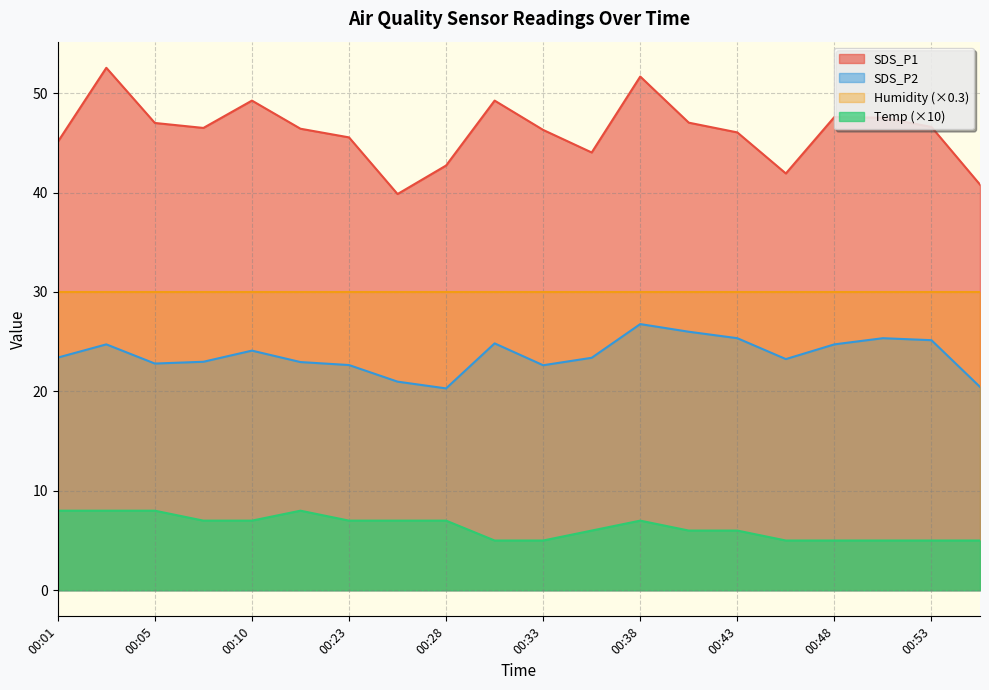

How many lines are shown in the chart?

4